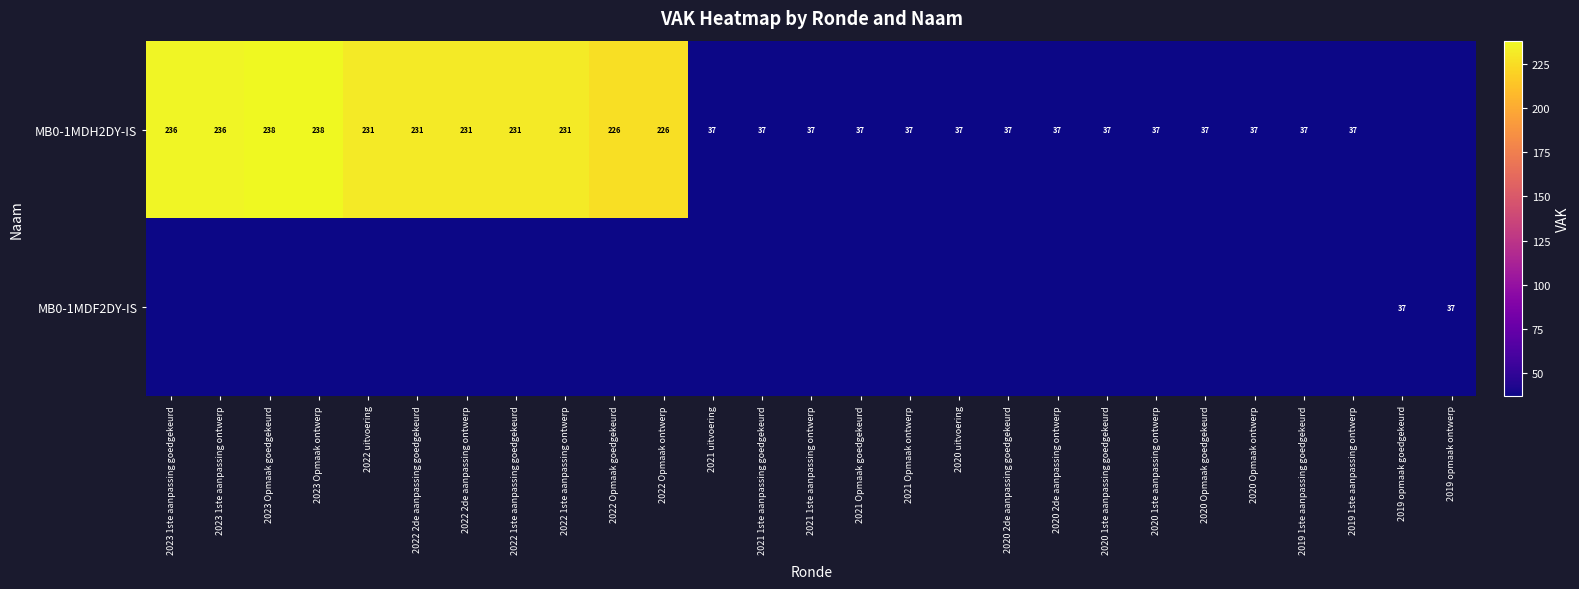

Is it true that MB0-1MDH2DY-IS equals 231 at 2022 uitvoering?

True